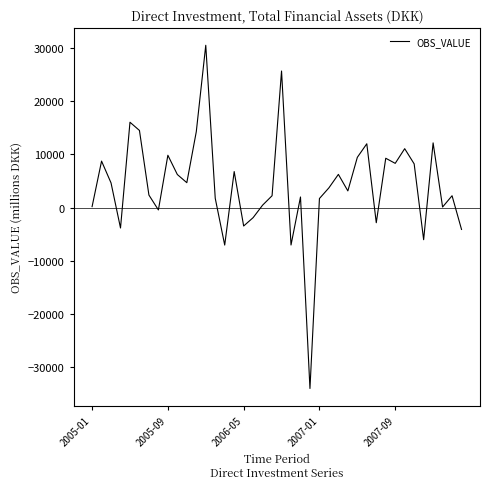

What is the smallest value displayed?

-34080